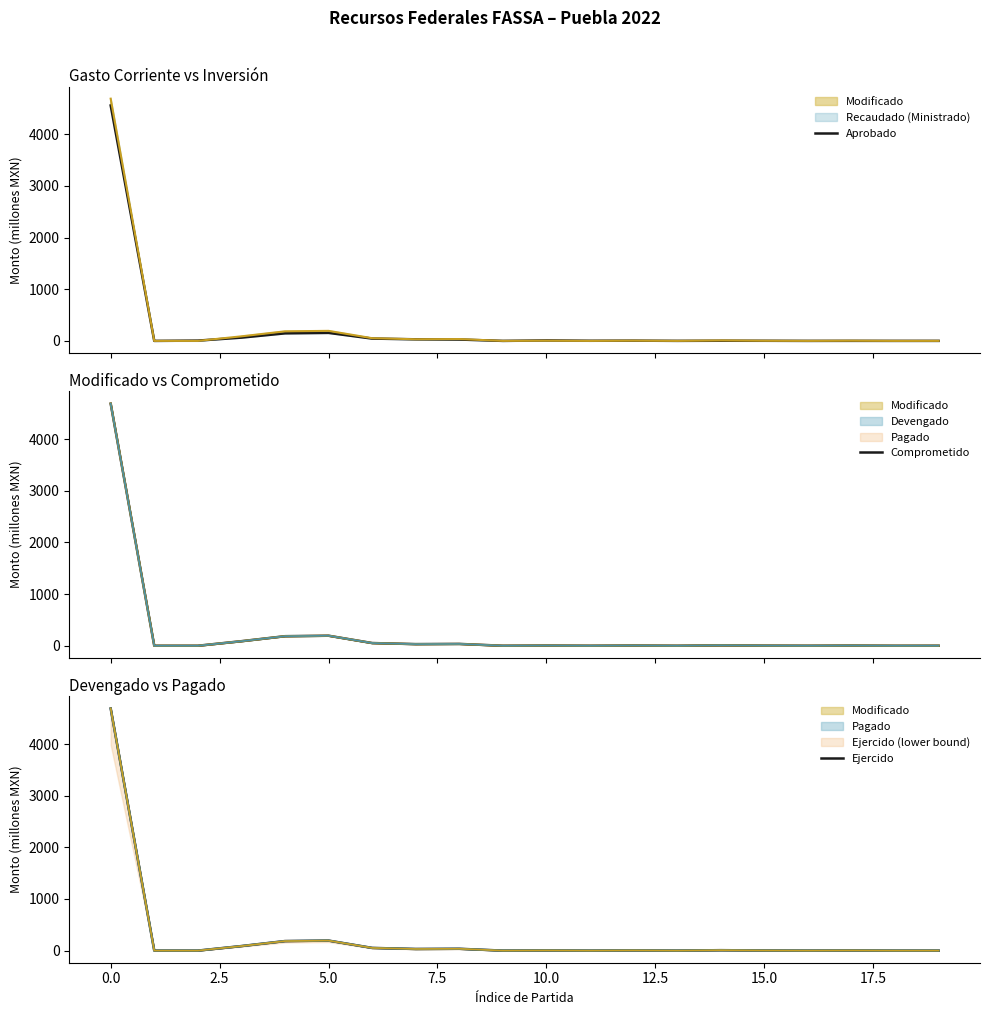

What is the label of the 5th point from the right?

15